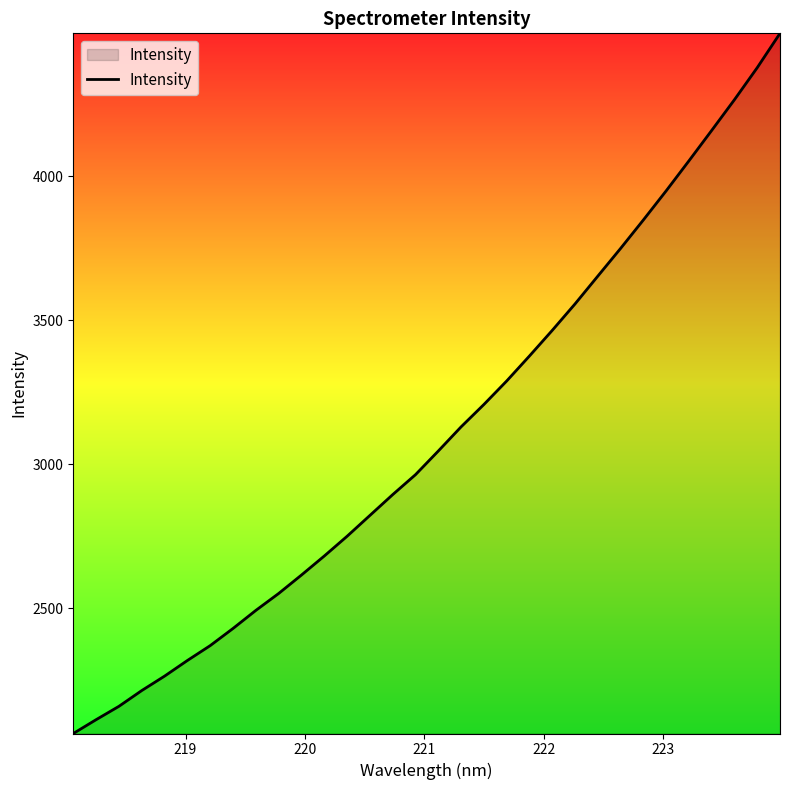

What is the difference between the maximum and minimum values?

2431.3